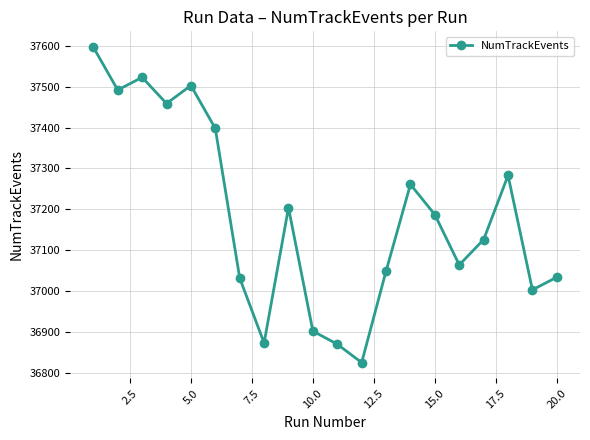

True or false: the data has more than 1 interior local peaks.

True